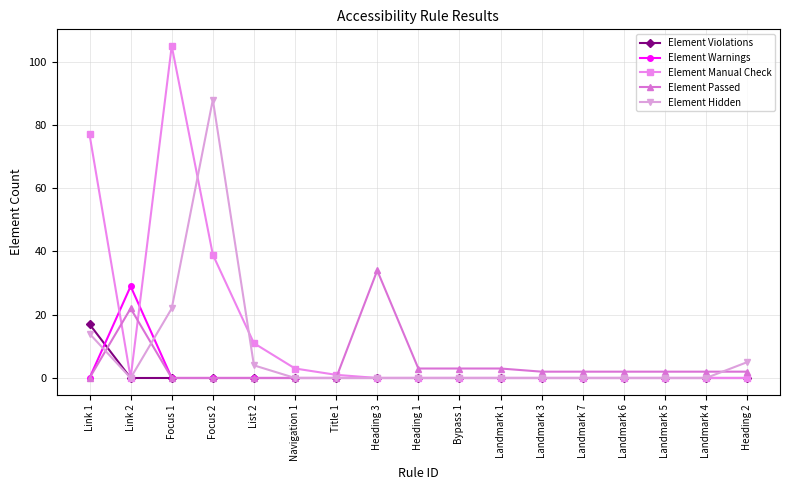

The Element Warnings series shows -17 at Link 1. True or false?

False